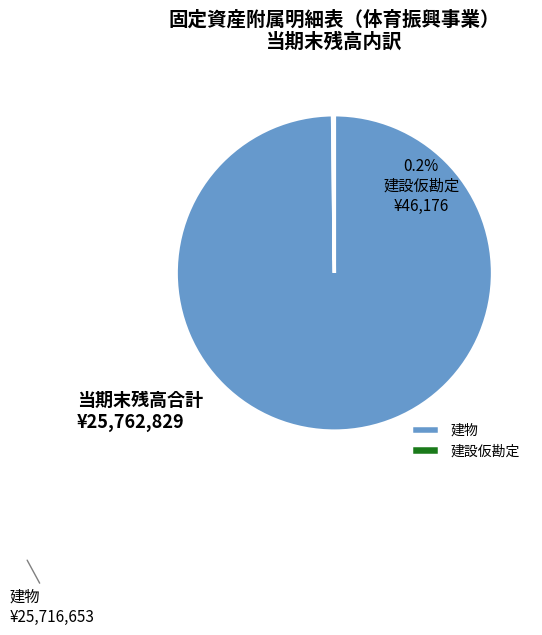

Which slice is the largest?

建物